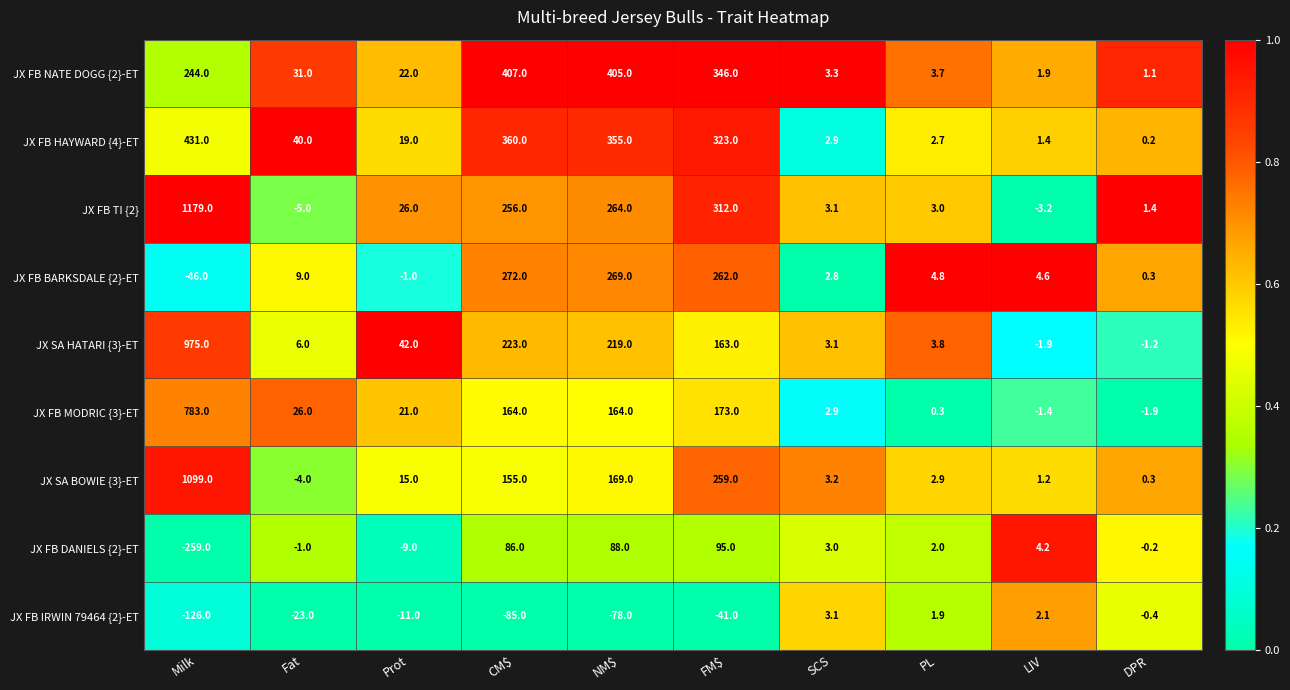

The JX FB DANIELS {2}-ET series shows 148.2 at NM$. True or false?

False